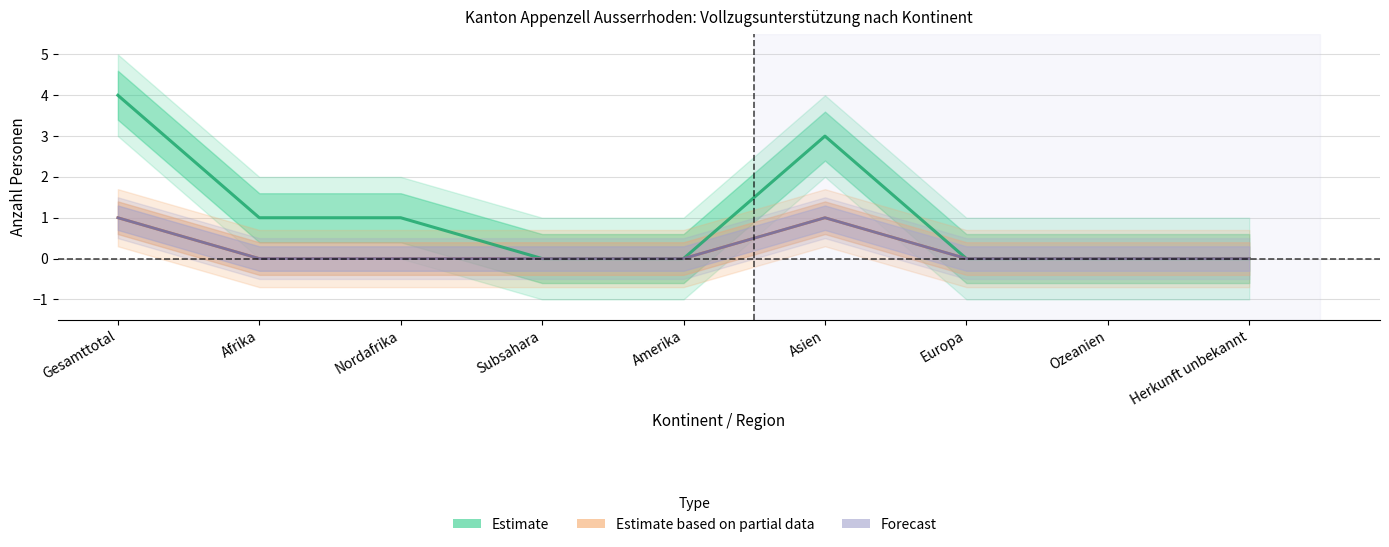

How many lines are shown in the chart?

3